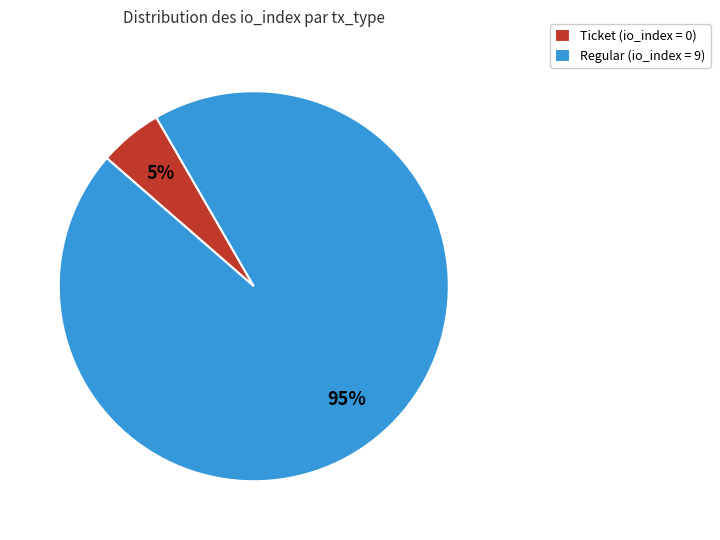

How many slices are in this pie chart?

2